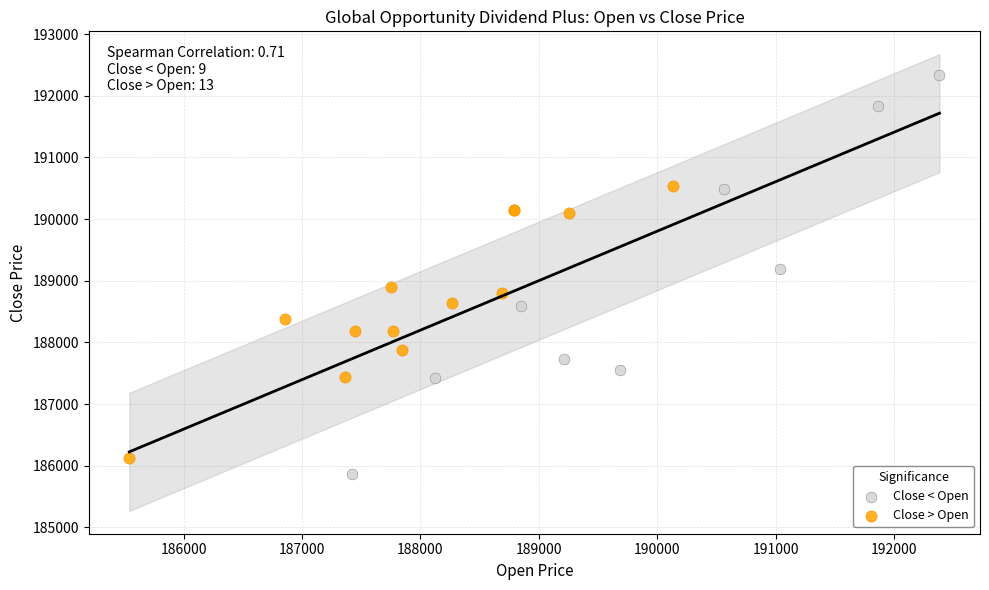

Which series reaches the minimum Y coordinate?

Close < Open